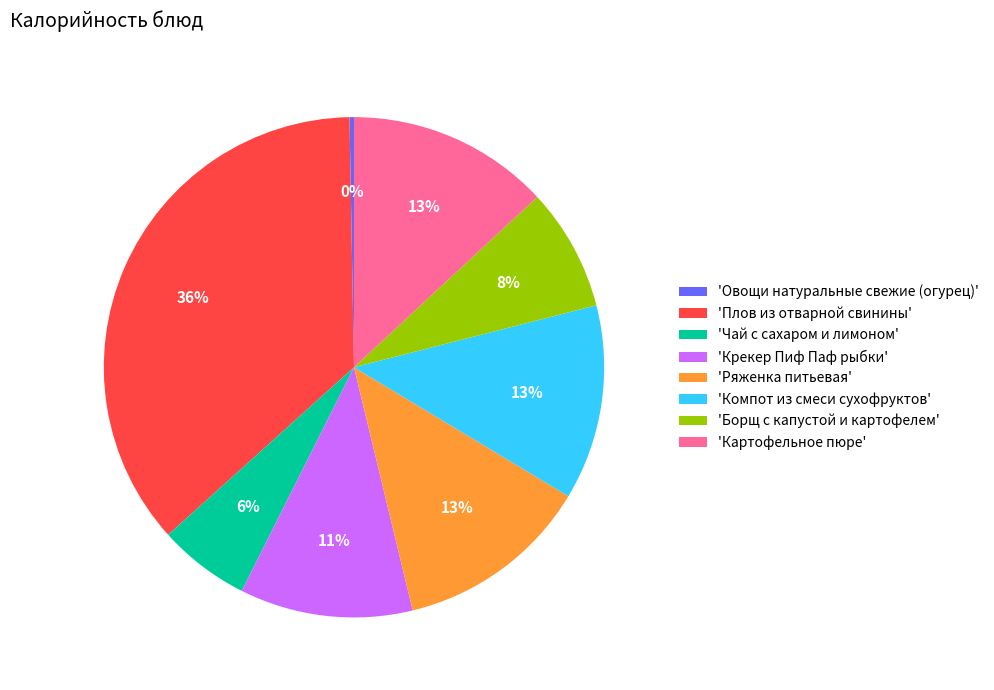

To the nearest percent, what percentage of the pie is 'Борщ с капустой и картофелем'?

8%